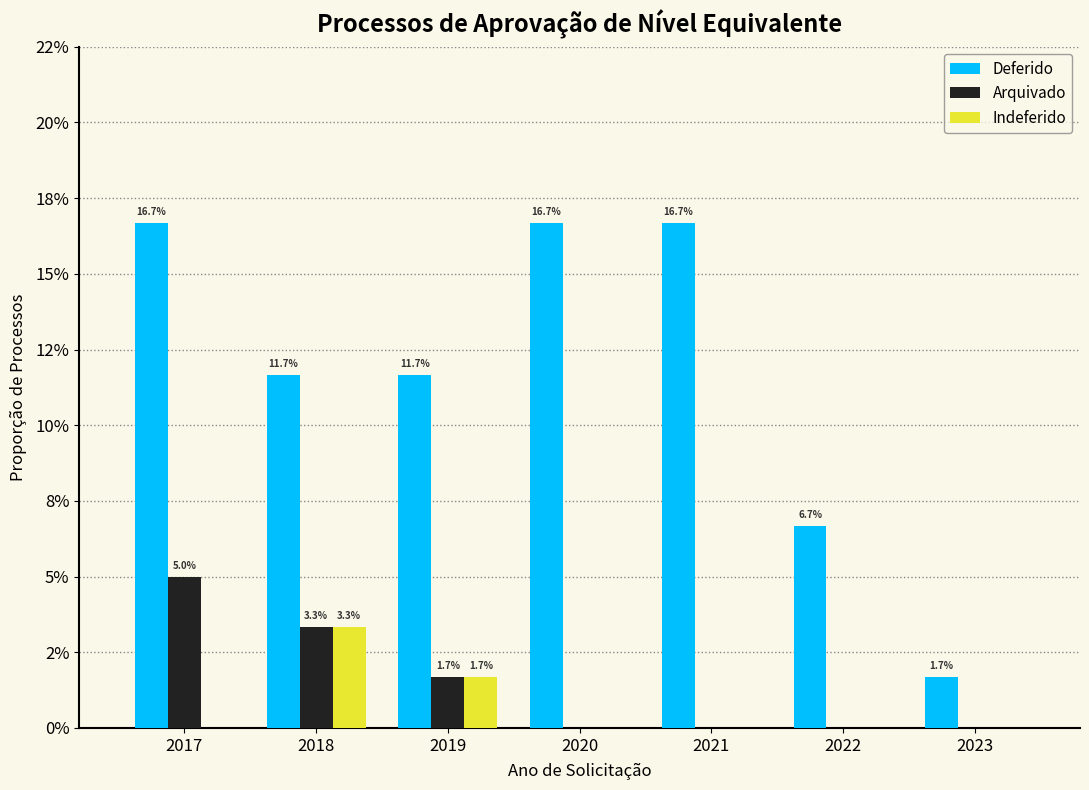

What are all the series names shown in the legend?

Deferido, Arquivado, Indeferido